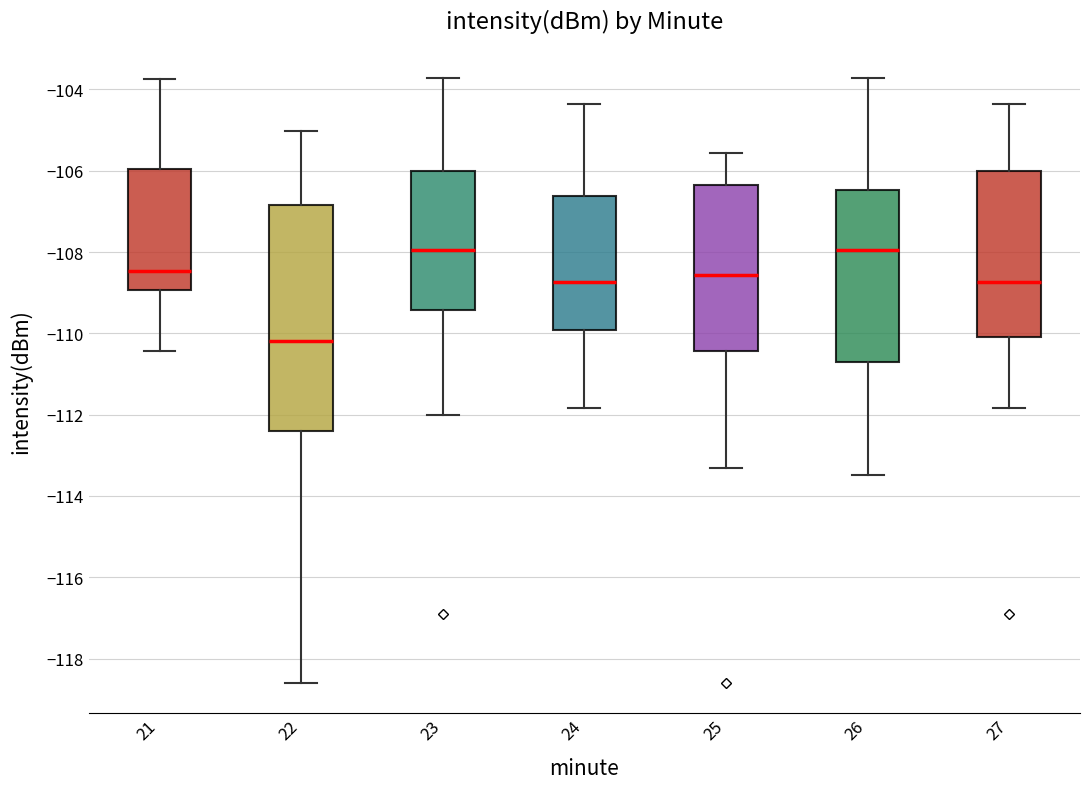

Reading left to right, transcribe this box plot: for each box, give where its median line is, the range the box spans, and where its two whiskers end, as read against the y-axis. The values are not printed on the chart, so give them approximately, as read against the axis.

21: median -108.4, box -109.0 to -106.0, whiskers -110.4 to -103.8
22: median -110.2, box -112.4 to -106.8, whiskers -118.6 to -105.0
23: median -108.0, box -109.4 to -106.0, whiskers -112.0 to -103.8
24: median -108.8, box -110.0 to -106.6, whiskers -111.8 to -104.4
25: median -108.6, box -110.4 to -106.4, whiskers -113.4 to -105.6
26: median -108.0, box -110.8 to -106.4, whiskers -113.4 to -103.8
27: median -108.8, box -110.0 to -106.0, whiskers -111.8 to -104.4